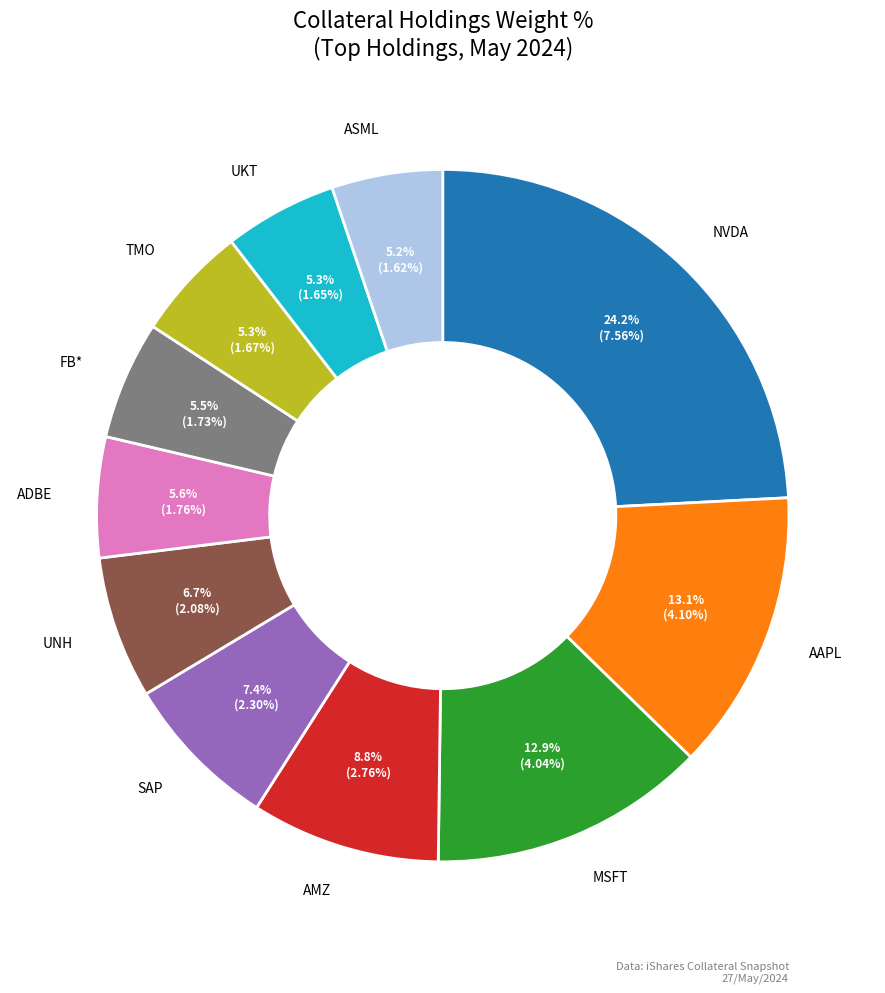

Does any single category account for the majority?

No